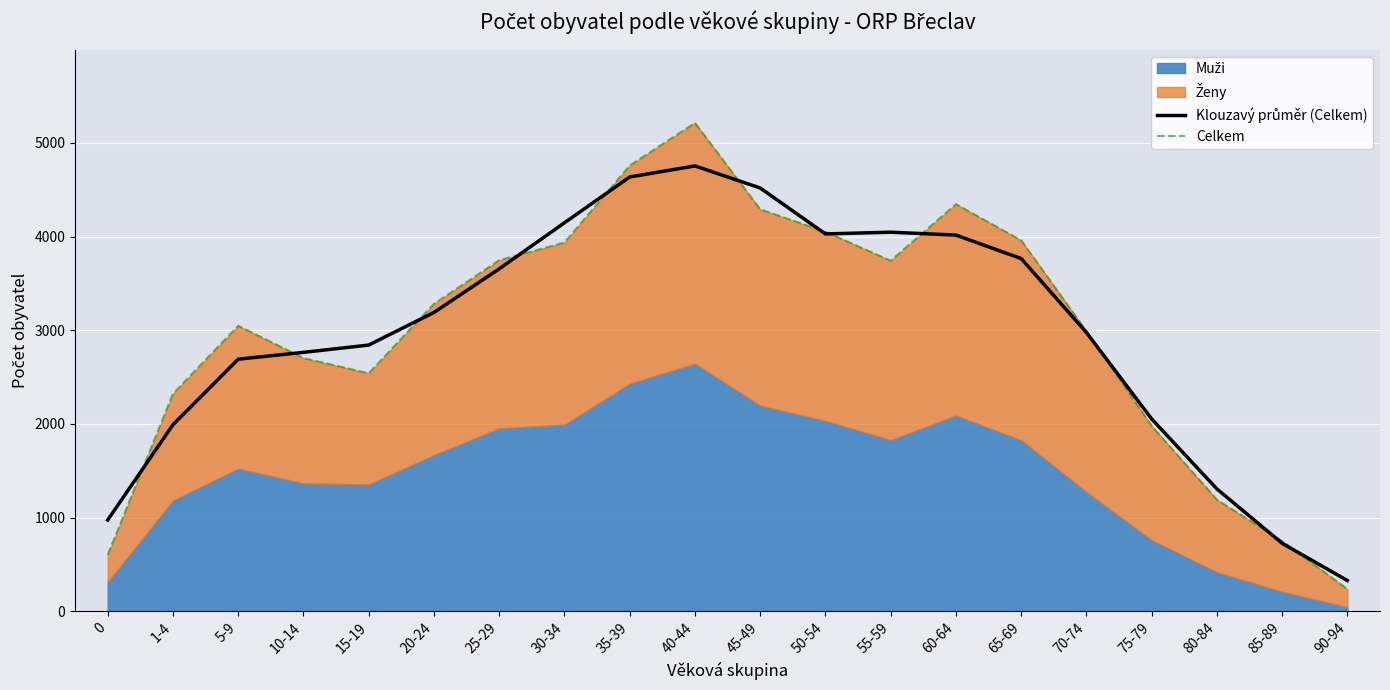

Which category has the lowest value in the Klouzavý průměr (Celkem) series?

90-94